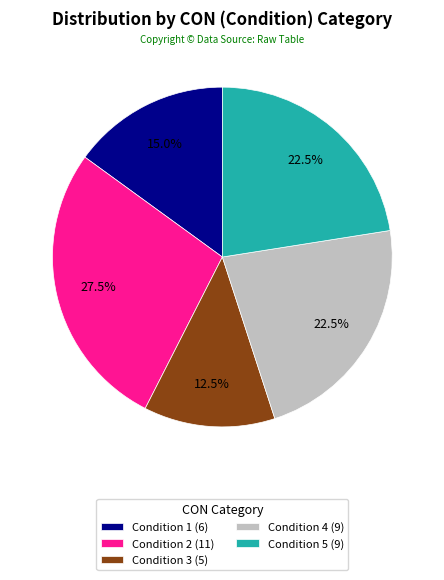

How many slices are in this pie chart?

5